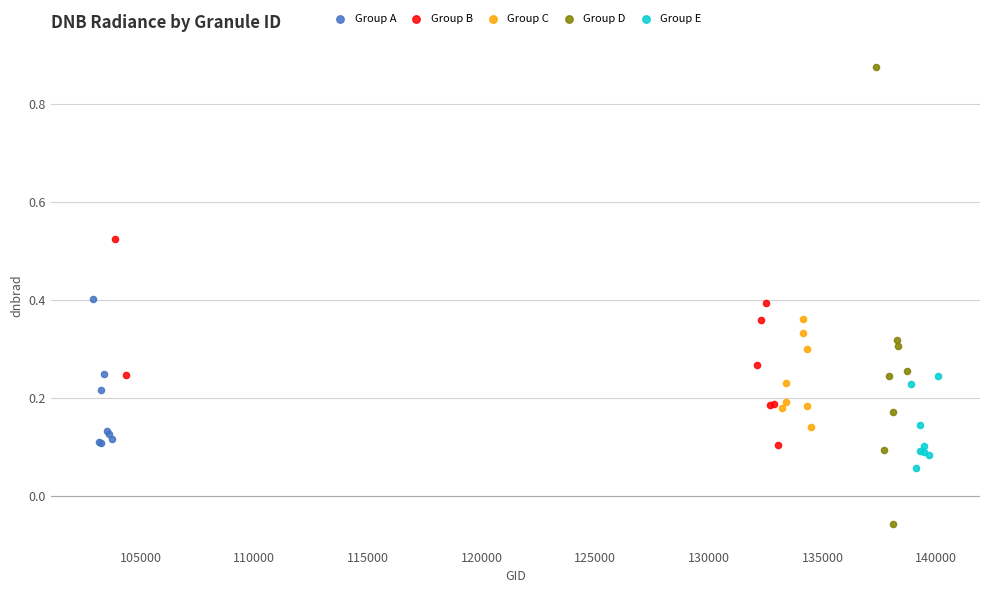

Which series reaches the maximum Y coordinate?

Group D